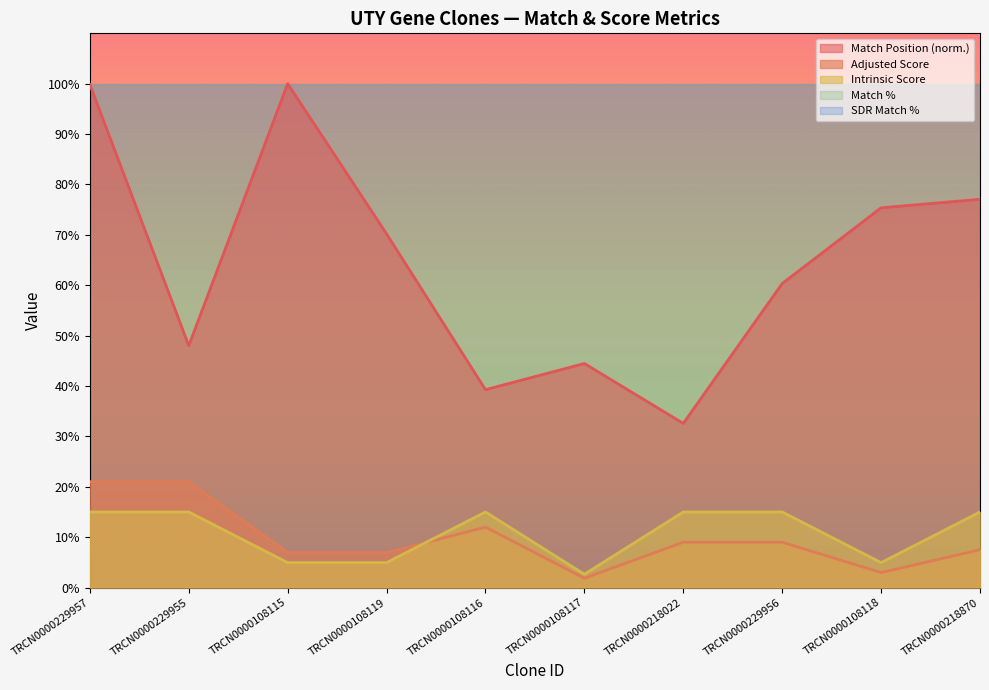

What is the minimum value for Adjusted Score?

1.8